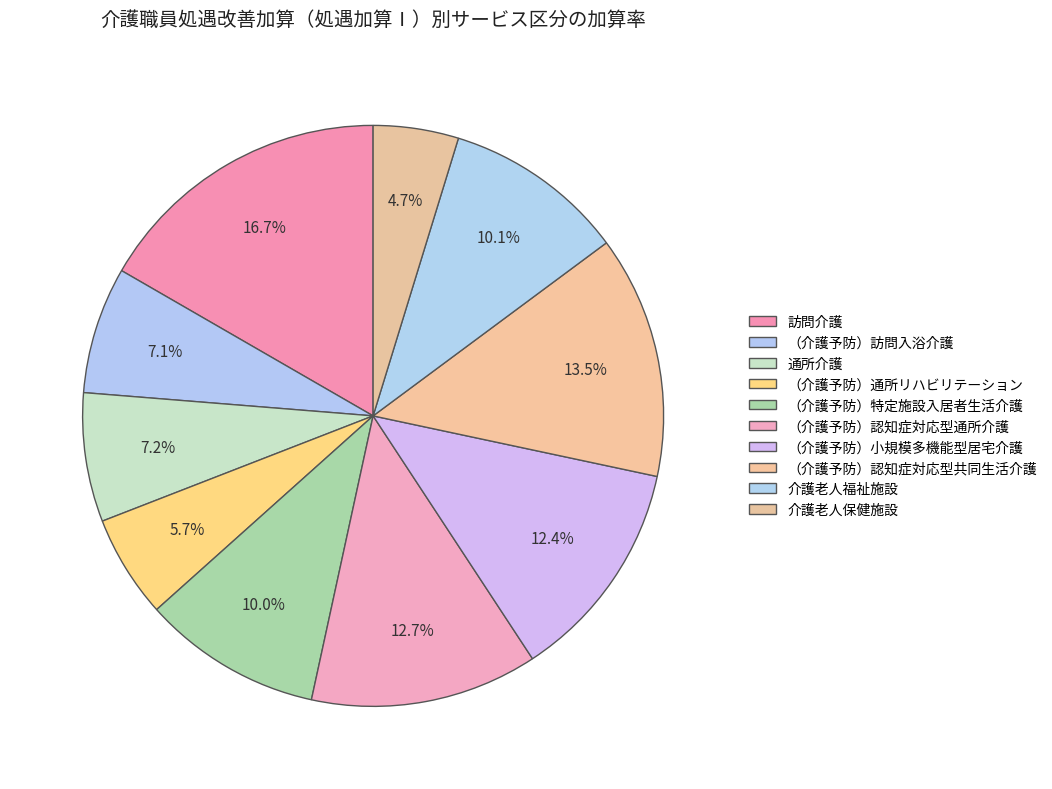

How many segments does this pie chart have?

10